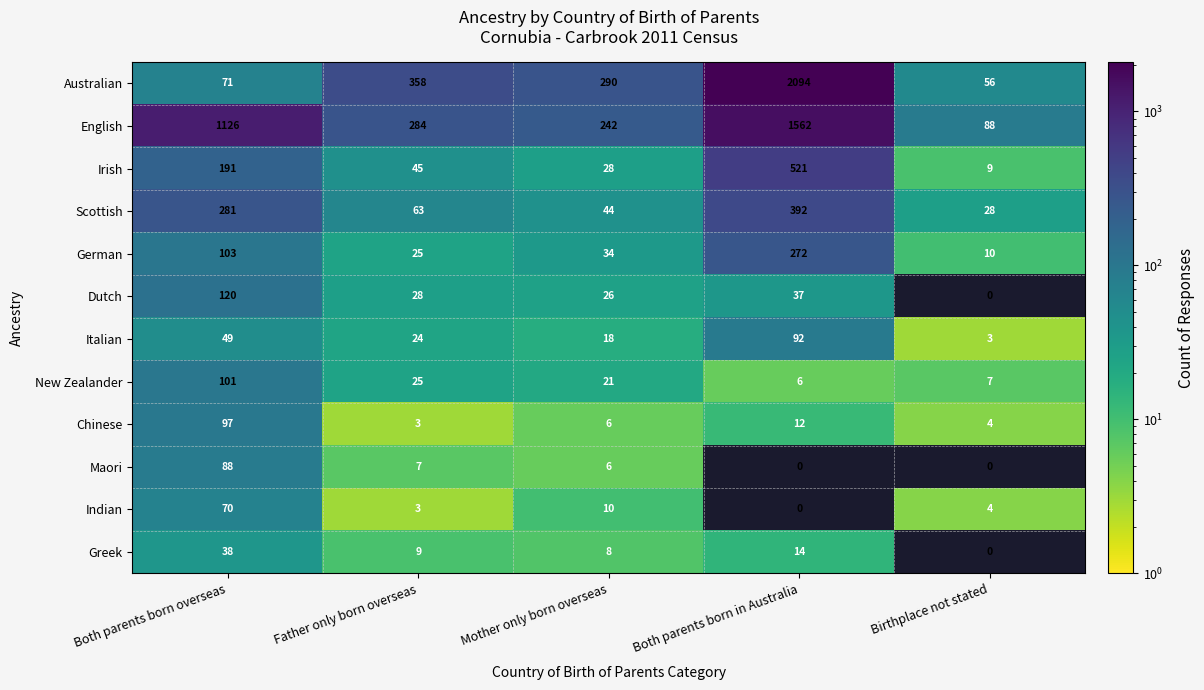

Rank the series by their maximum value, from highest to lowest.

Australian, English, Irish, Scottish, German, Dutch, New Zealander, Chinese, Italian, Maori, Indian, Greek